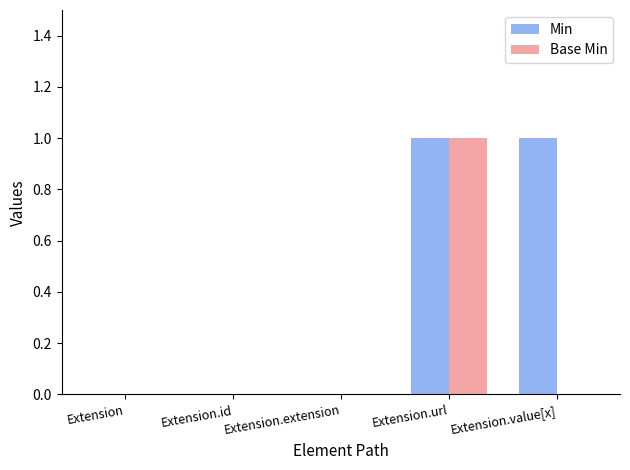

The Min series shows -1 at Extension.id. True or false?

False